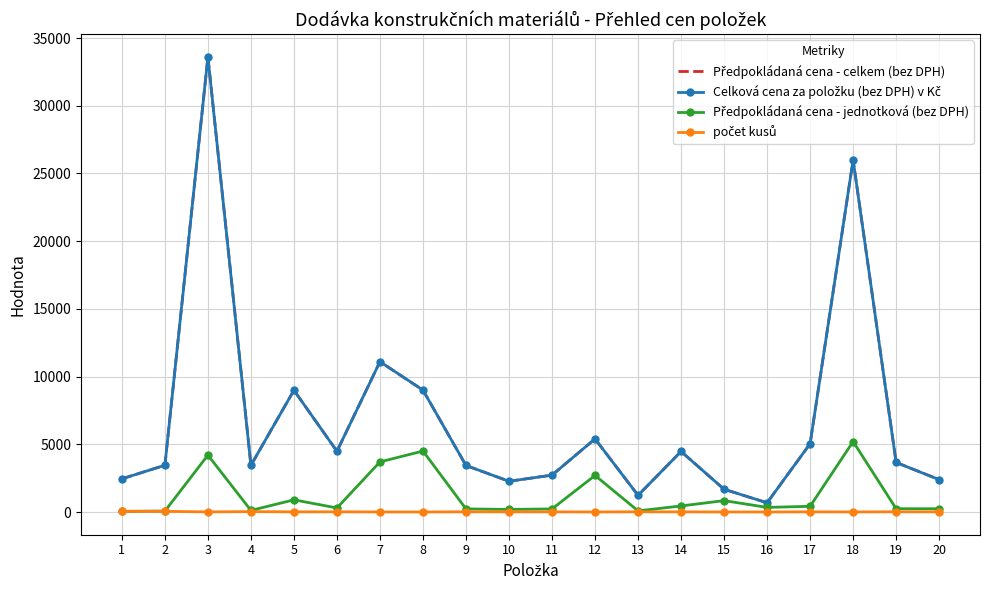

Reading right to left, transcribe all the data shown in this chart.

Předpokládaná cena - celkem (bez DPH): 20=2390	19=3660	18=26000	17=5040	16=680	15=1680	14=4470	13=1230	12=5400	11=2724	10=2268	9=3435	8=9000	7=11100	6=4485	5=8990	4=3450	3=33600	2=3450	1=2450
Celková cena za položku (bez DPH) v Kč: 20=2390	19=3660	18=26000	17=5040	16=680	15=1680	14=4470	13=1230	12=5400	11=2724	10=2268	9=3435	8=9000	7=11100	6=4485	5=8990	4=3450	3=33600	2=3450	1=2450
Předpokládaná cena - jednotková (bez DPH): 20=239	19=244	18=5200	17=420	16=340	15=840	14=447	13=82	12=2700	11=227	10=189	9=229	8=4500	7=3700	6=299	5=899	4=115	3=4200	2=69	1=49
počet kusů: 20=10	19=15	18=5	17=12	16=2	15=2	14=10	13=15	12=2	11=12	10=12	9=15	8=2	7=3	6=15	5=10	4=30	3=8	2=50	1=50